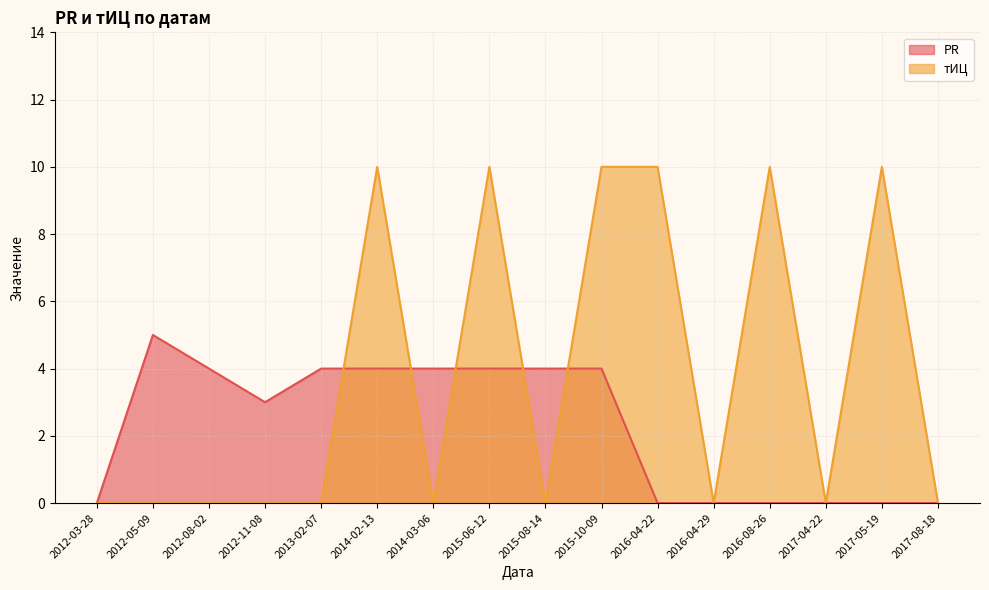

Which series has the widest spread of values?

тИЦ